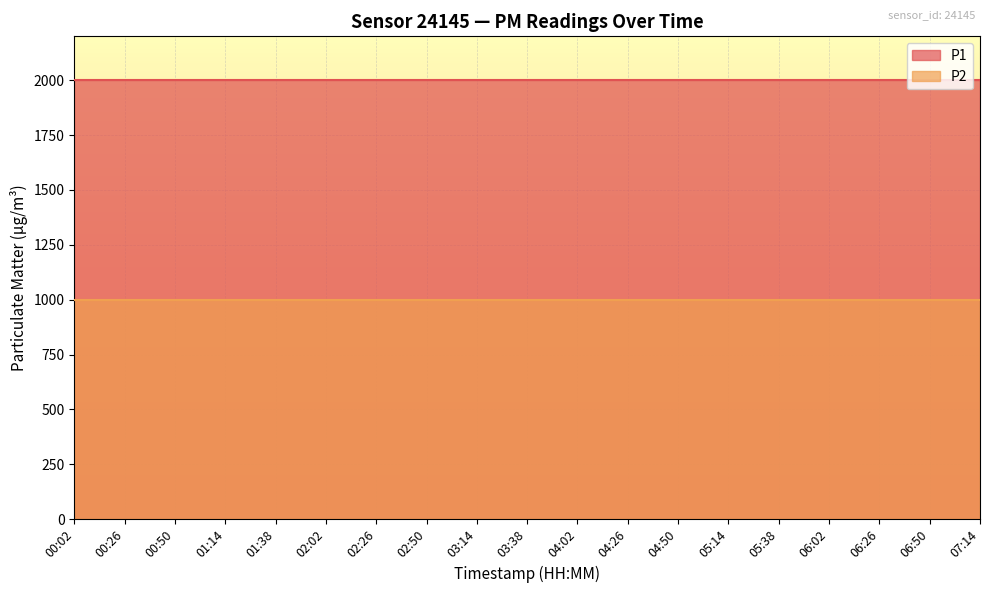

What are all the series names shown in the legend?

P1, P2